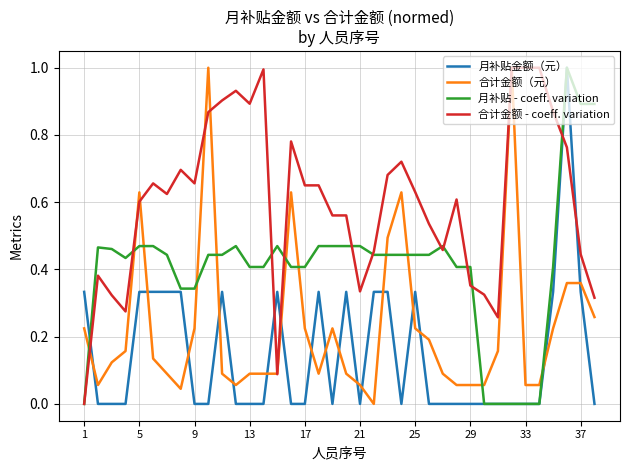

Rank the series by their average value, from highest to lowest.

合计金额 - coeff. variation, 月补贴 - coeff. variation, 合计金额（元）, 月补贴金额（元）